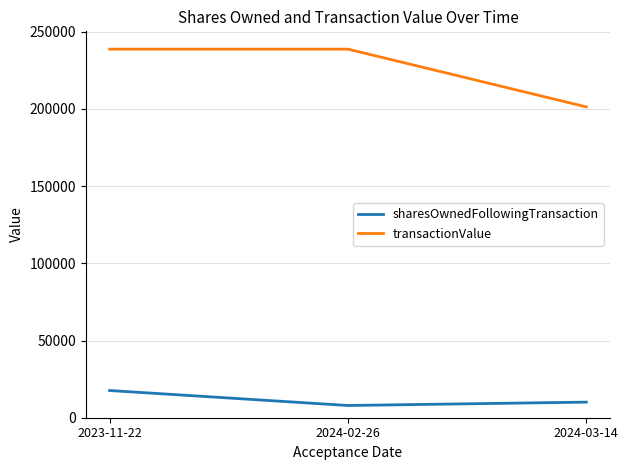

The value of sharesOwnedFollowingTransaction at 2023-11-22 is 17623. True or false?

True